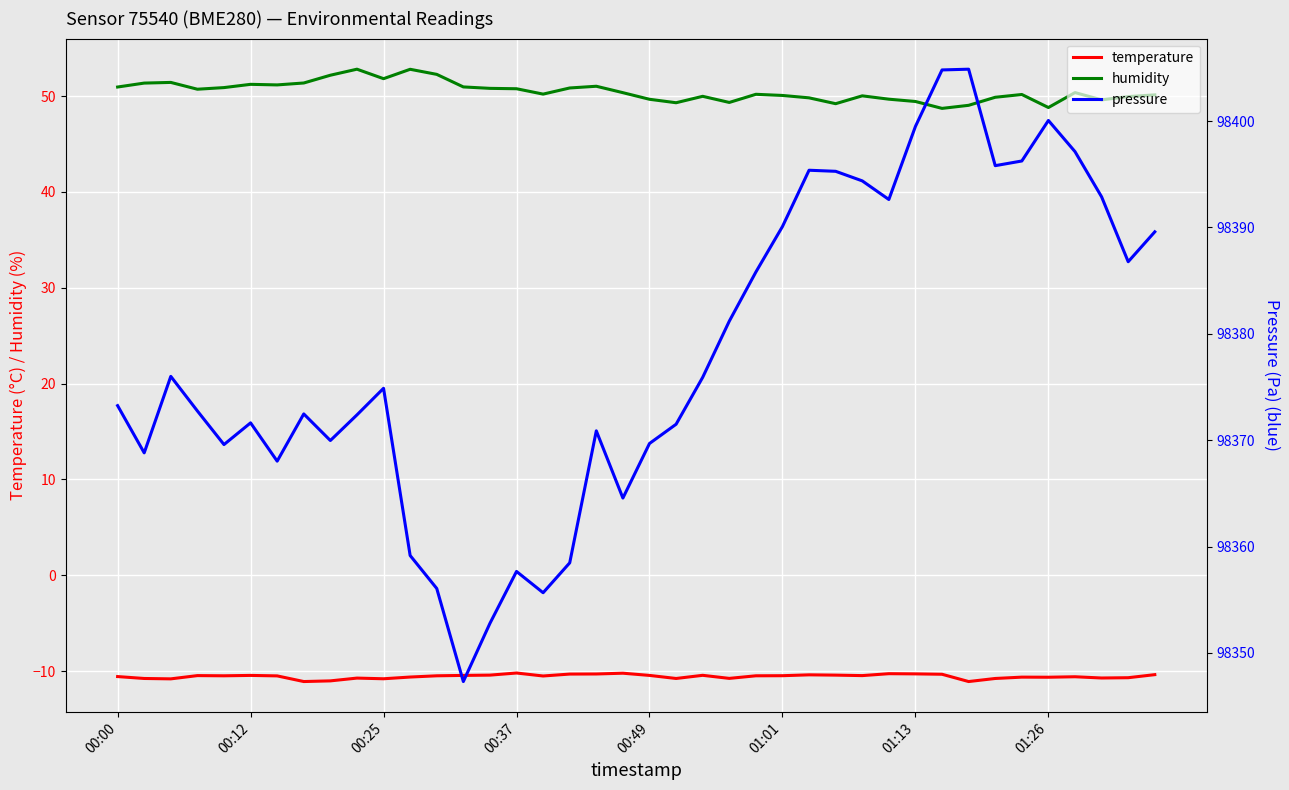

True or false: temperature and humidity intersect in this chart.

False